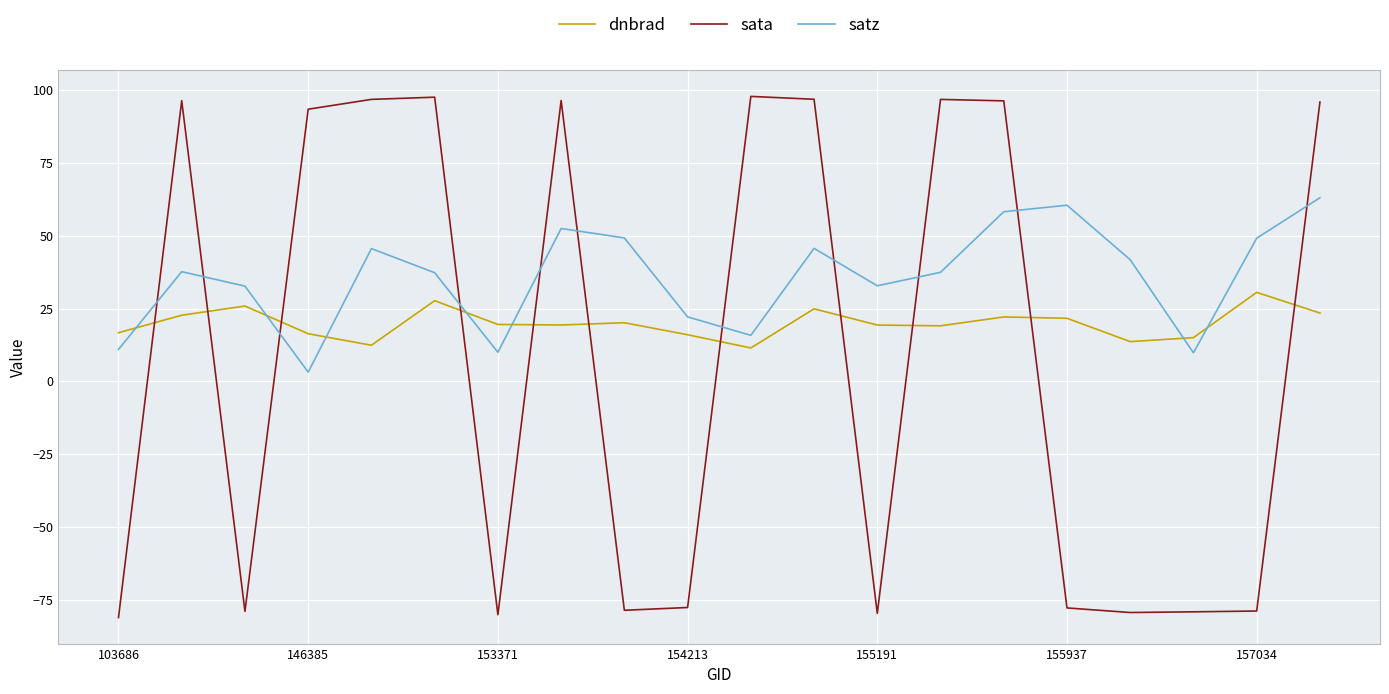

Which series has the widest spread of values?

sata